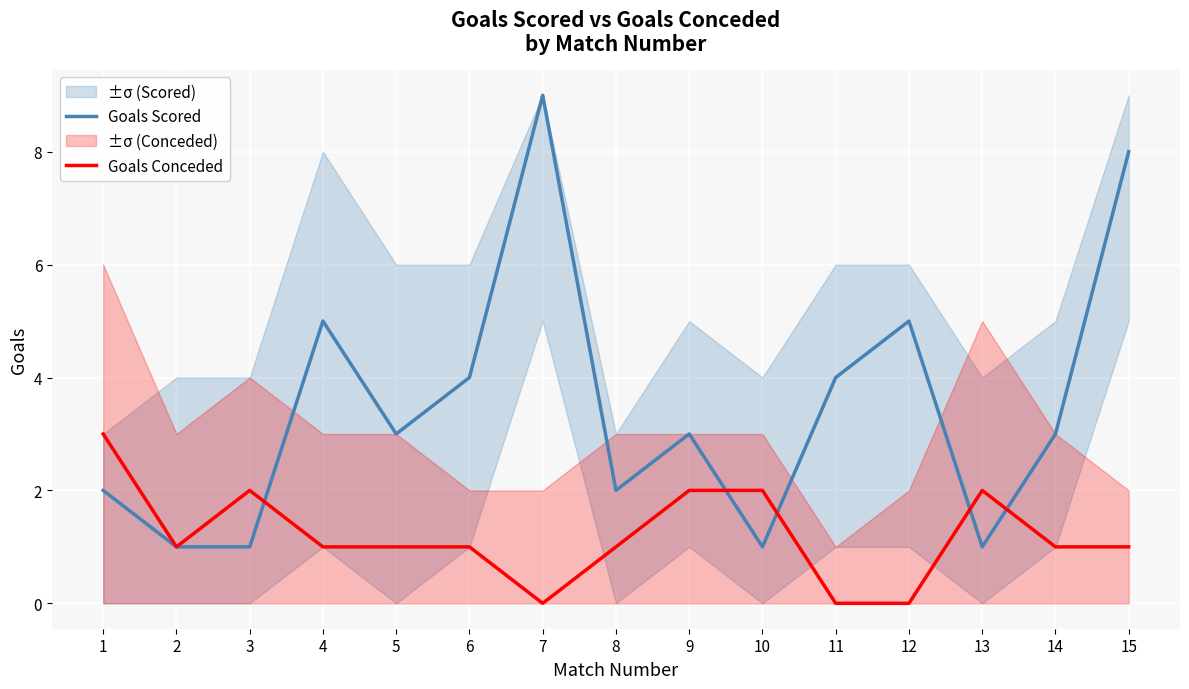

True or false: Goals Conceded has more than 2 points higher than both neighbors.

False